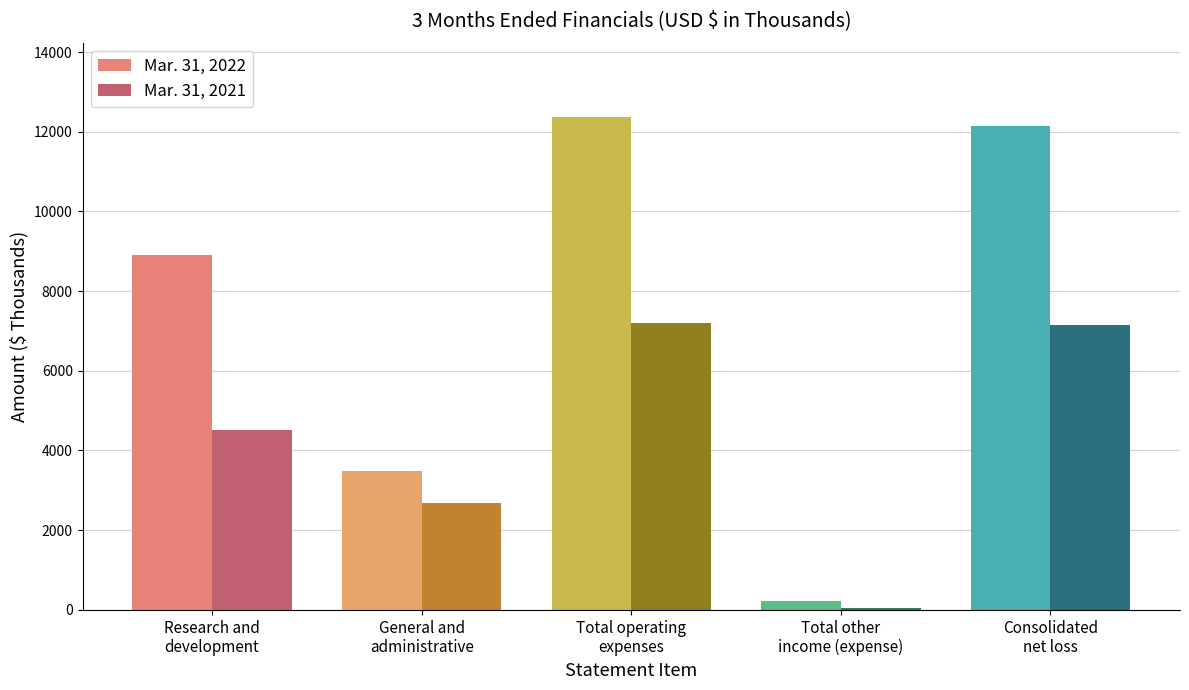

How many data points does each series have?

5